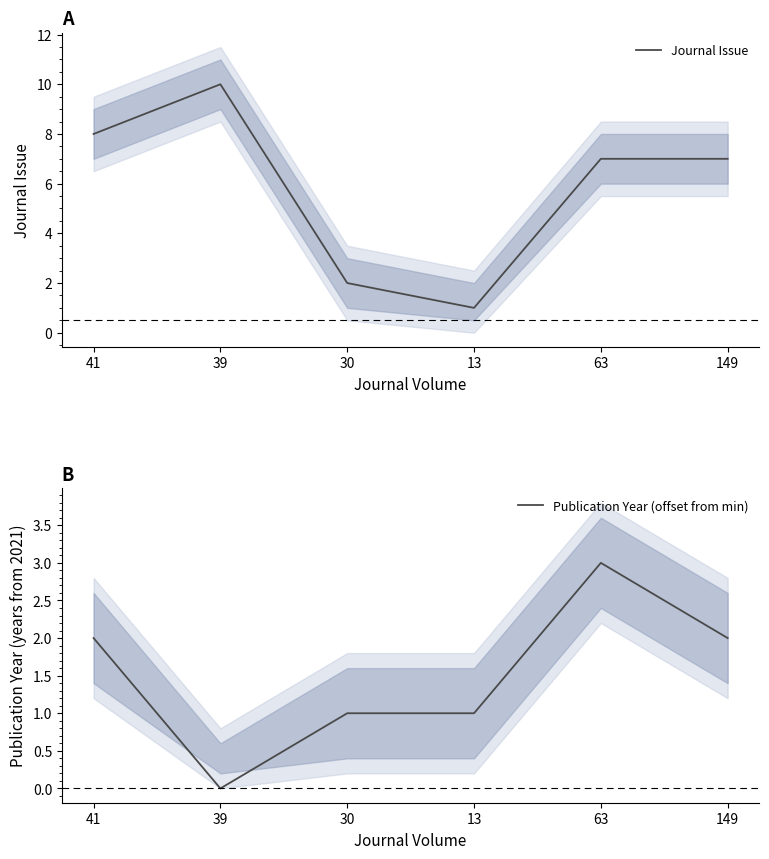

How many interior local peaks does the Journal Issue series have?

1